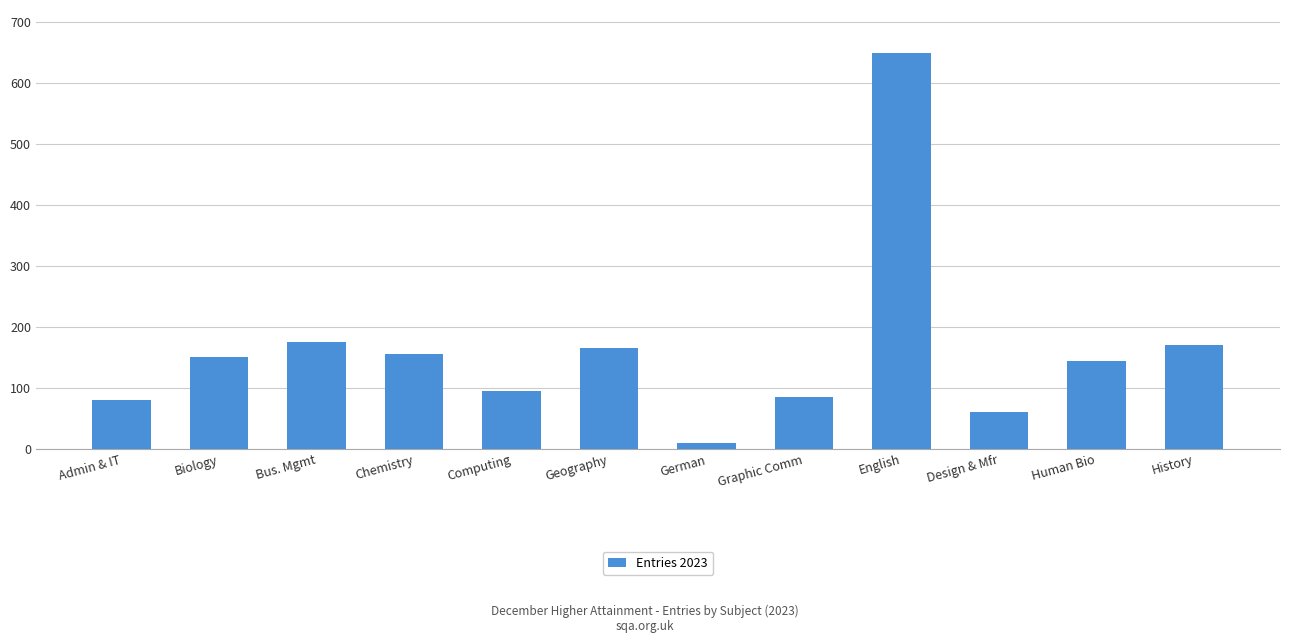

Approximately how many times larger is the value at Biology compared to Human Bio?

1.0